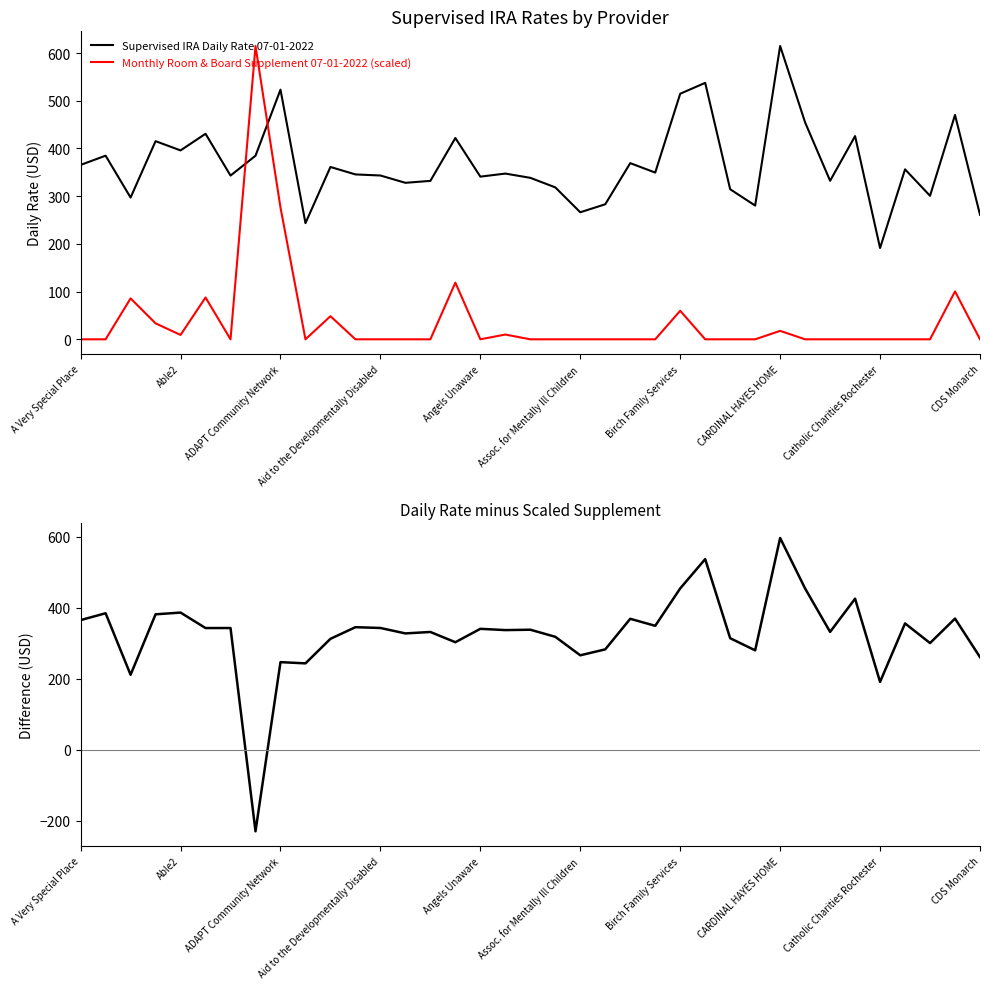

Is it true that Monthly Room & Board Supplement 07-01-2022 (scaled) equals 0.0 at 22?

True